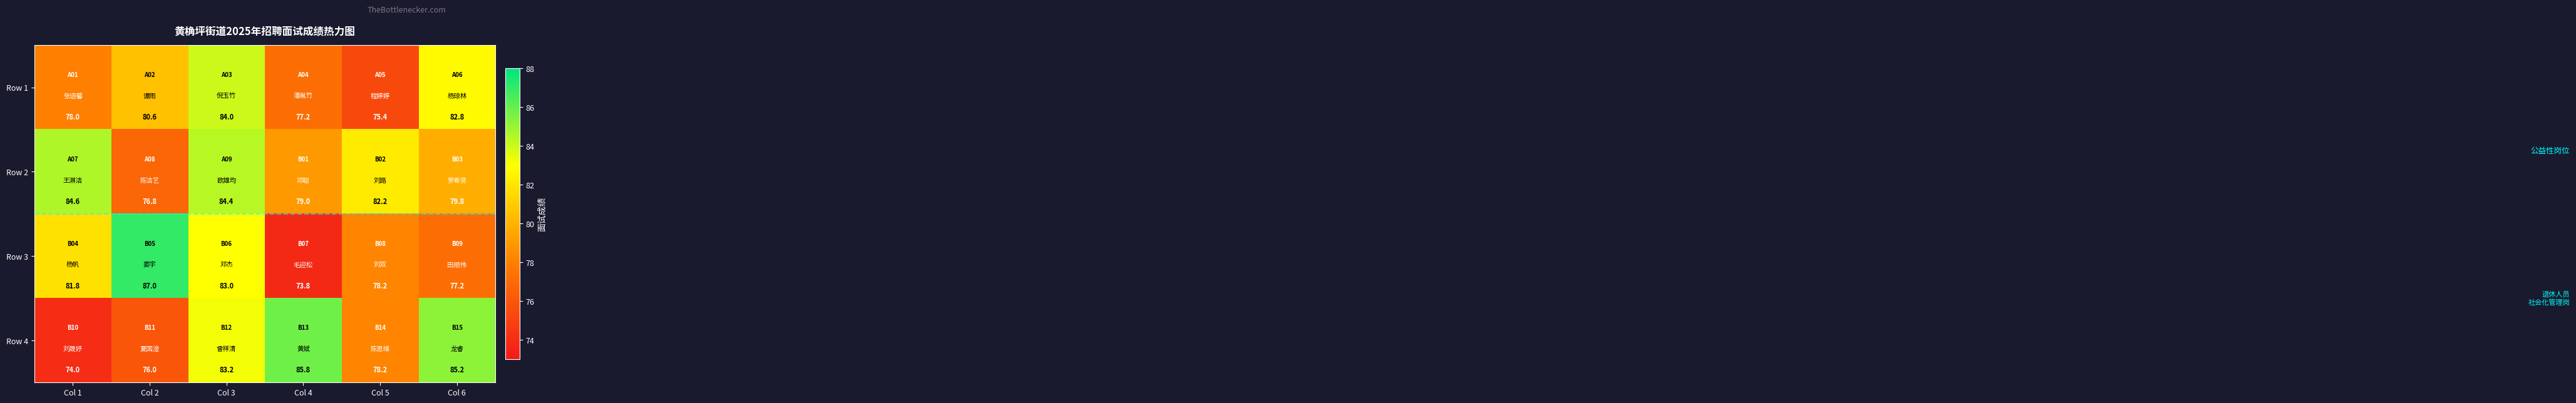

What is the sum of all Row 2 values?

486.8